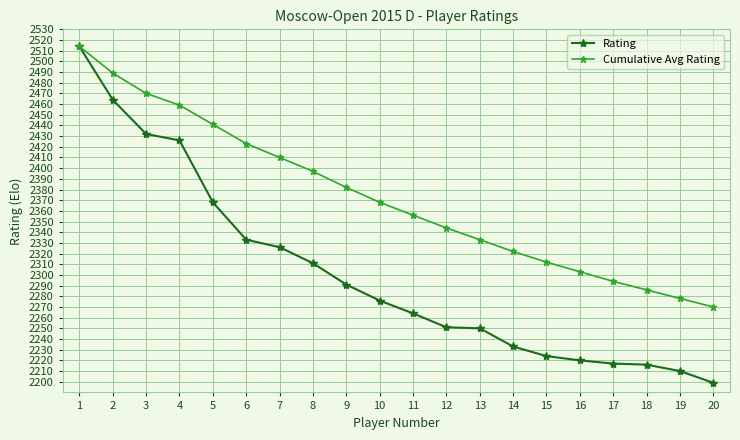

What is the value of the Rating point at the 6th from the left?

2333